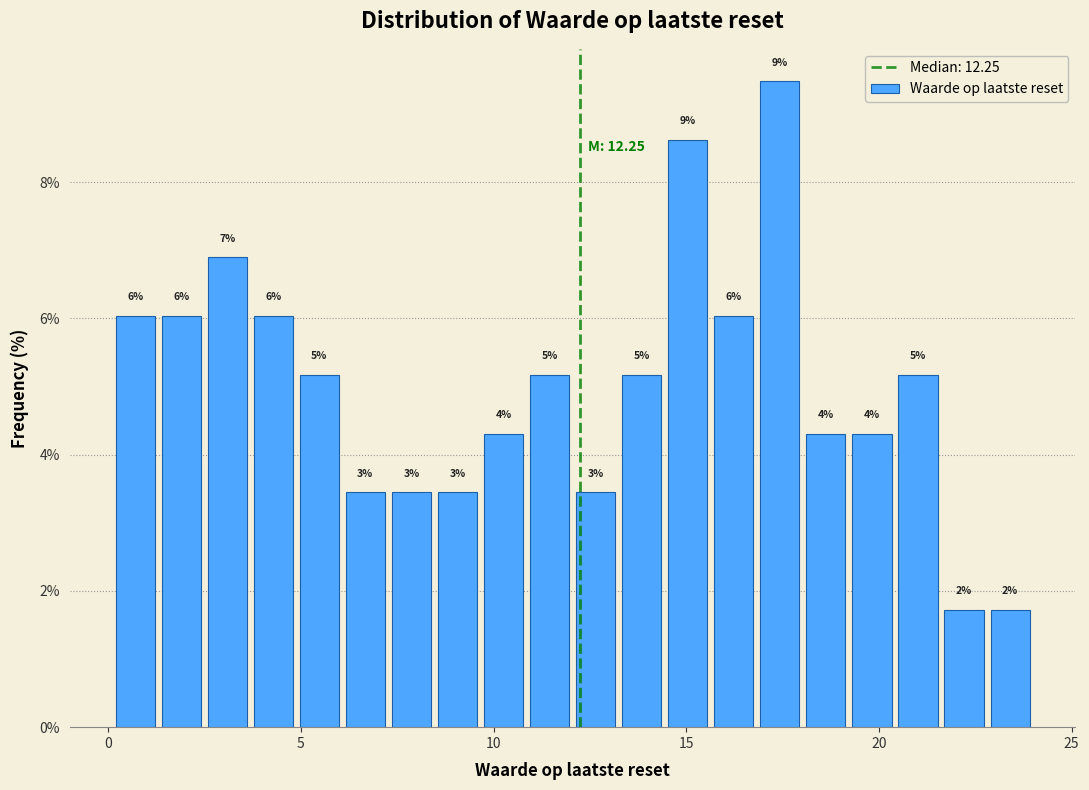

Read against the x-axis, roughly where is the centre of the tallest bar?

17.5